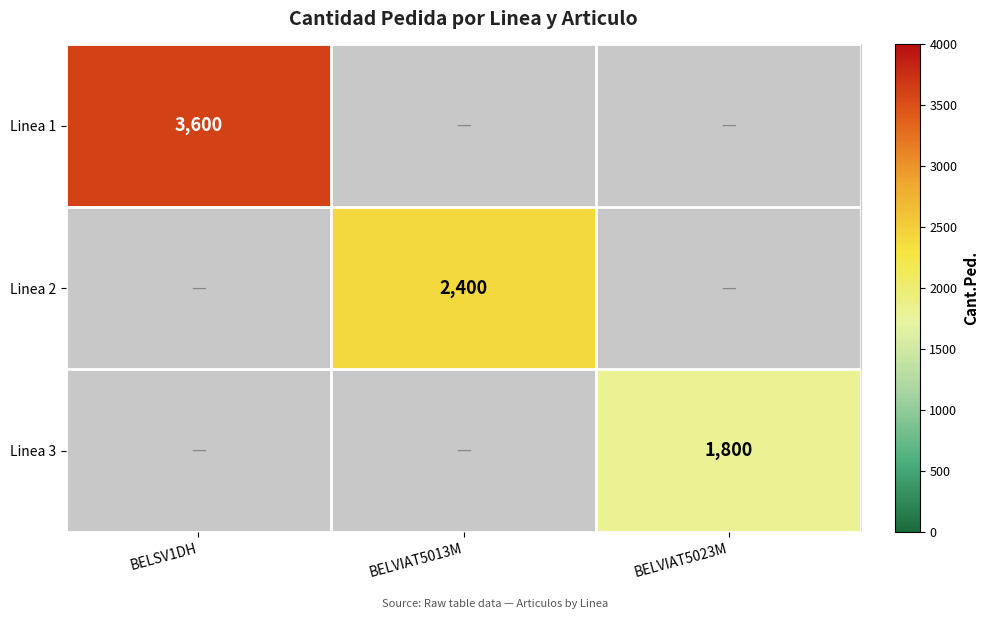

True or false: Linea 2 has a value of 2400 at BELVIAT5013M.

True